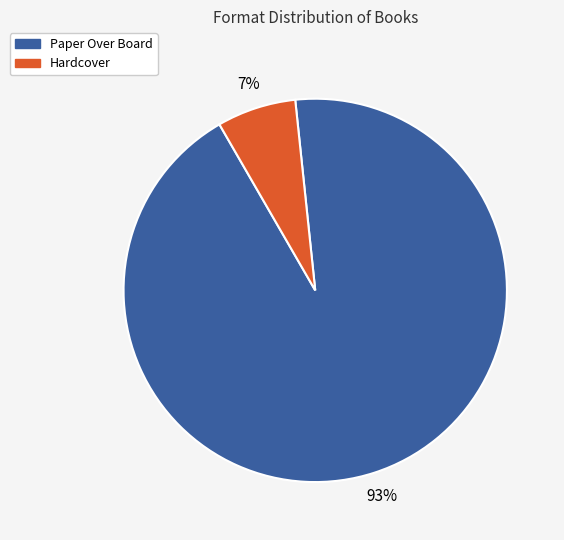

Is the sum of Hardcover and Paper Over Board greater than half?

Yes